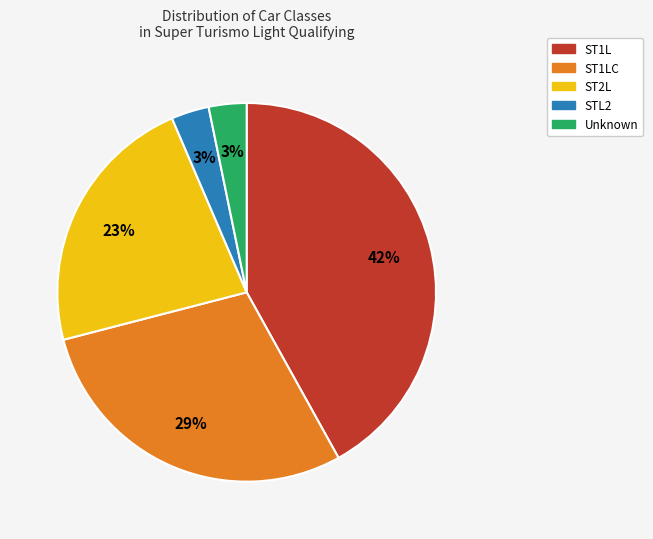

To the nearest percent, what is the difference between the largest and smallest slice percentages?

39%